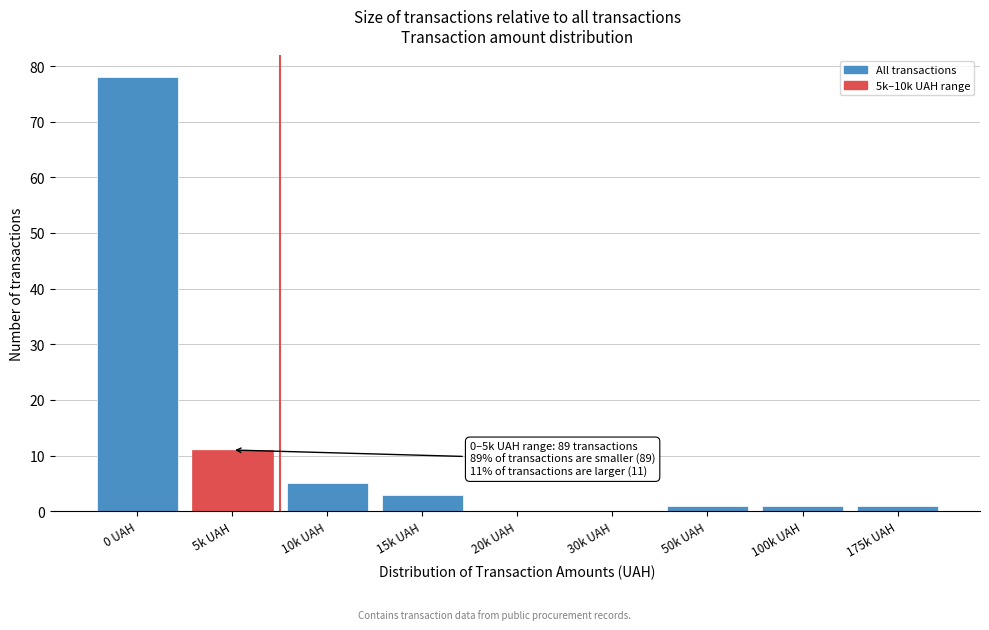

Reading left to right, what are all the values shown in this chart?

0 UAH=78	5k UAH=11	10k UAH=5	15k UAH=3	20k UAH=0	30k UAH=0	50k UAH=1	100k UAH=1	175k UAH=1